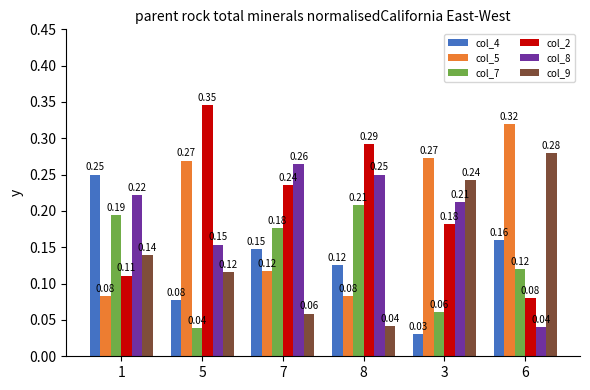

Rank the series at 7 from highest to lowest value.

col_8, col_2, col_7, col_4, col_5, col_9